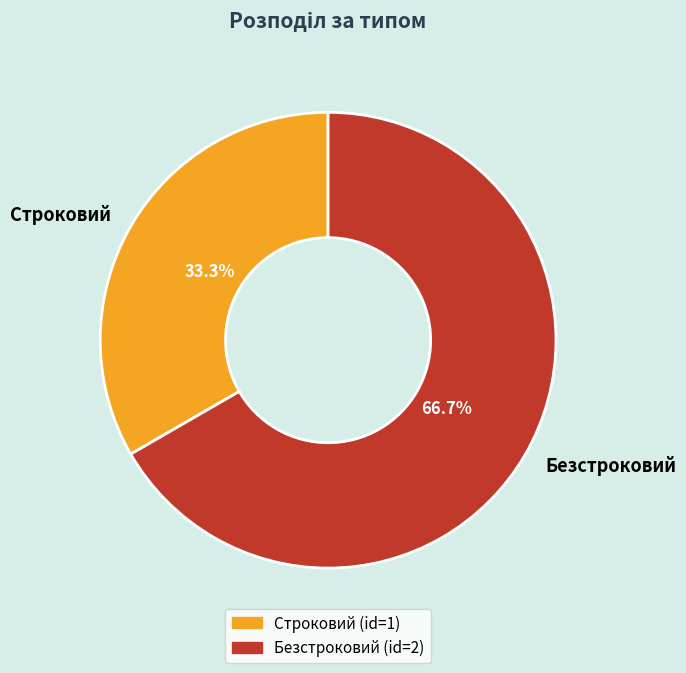

Is the sum of Строковий and Безстроковий greater than half?

Yes